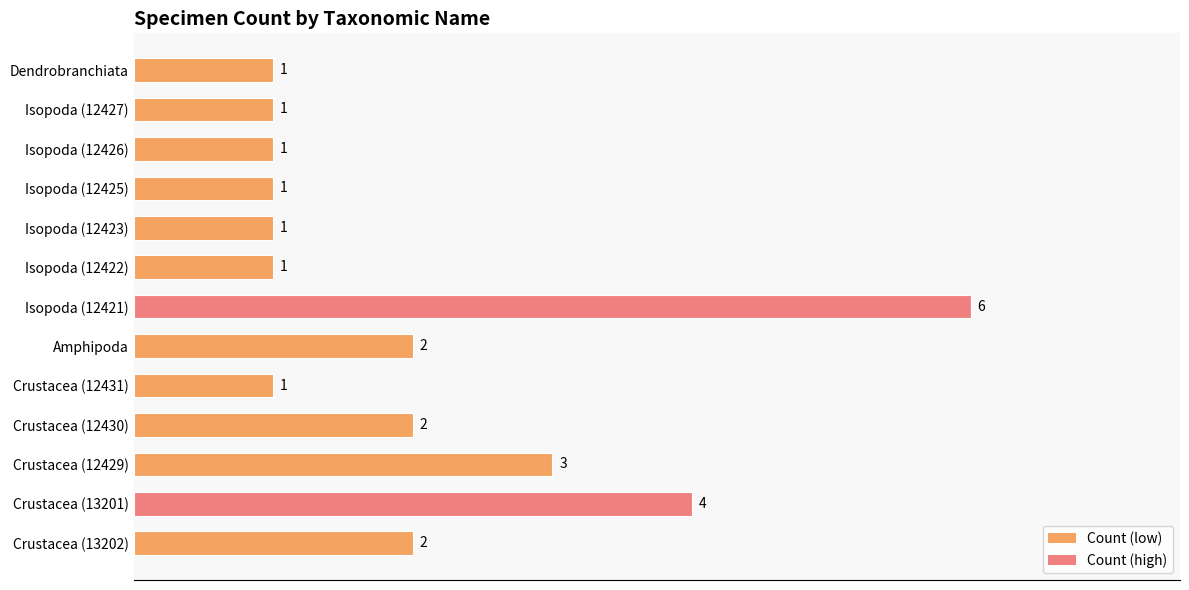

Reading bottom to top, what are all the values shown in this chart?

Crustacea (13202)=2	Crustacea (13201)=4	Crustacea (12429)=3	Crustacea (12430)=2	Crustacea (12431)=1	Amphipoda=2	Isopoda (12421)=6	Isopoda (12422)=1	Isopoda (12423)=1	Isopoda (12425)=1	Isopoda (12426)=1	Isopoda (12427)=1	Dendrobranchiata=1